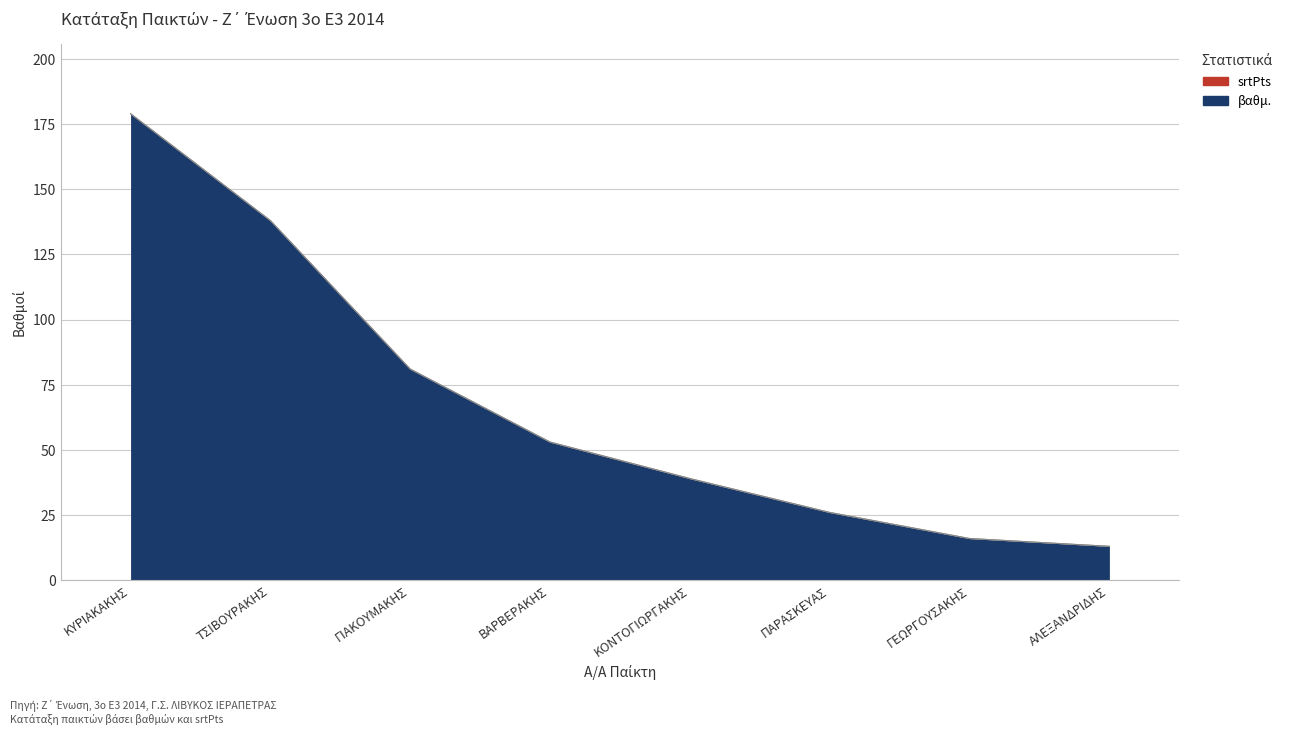

Does the chart display data point markers on the line(s)?

No